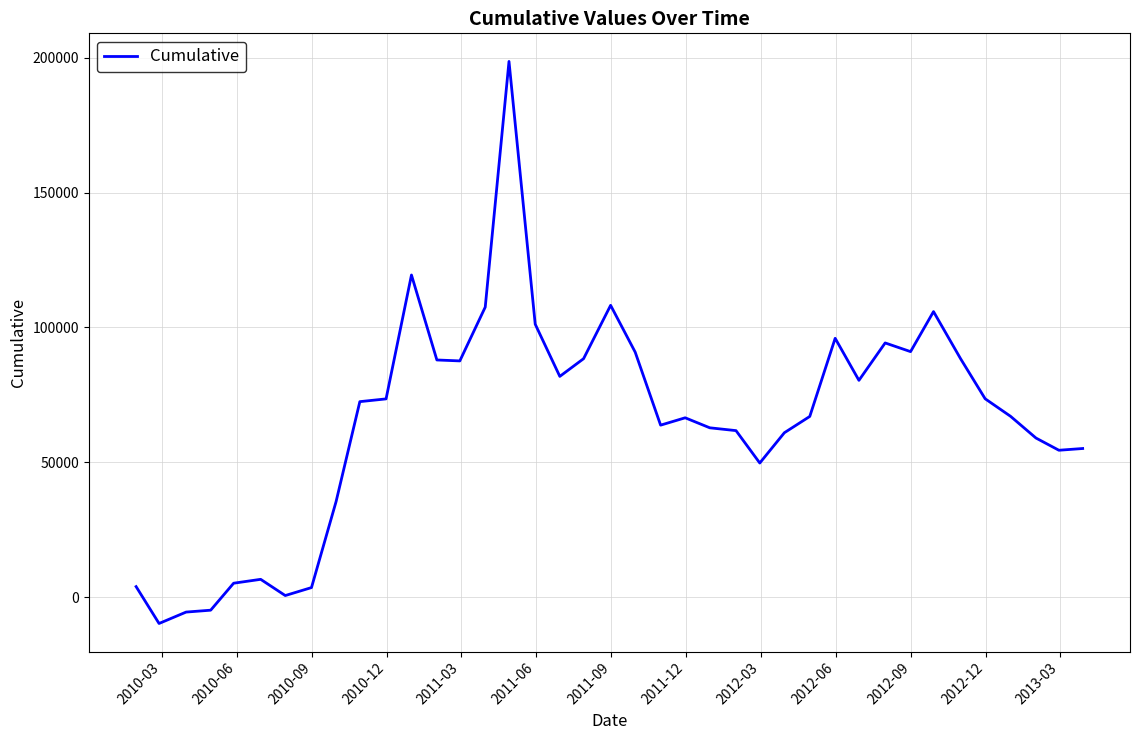

What is the minimum value shown in the chart?

-9657.6